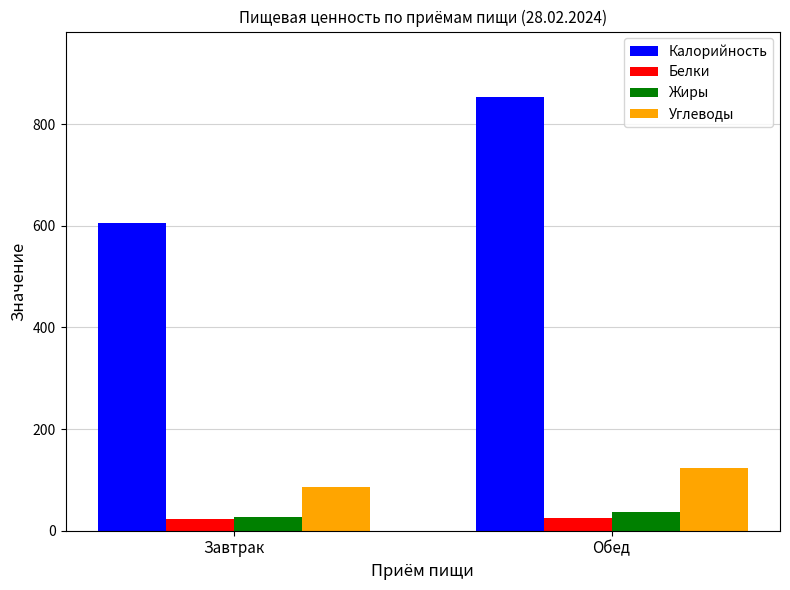

What is the label of the 1st bar from the left?

Завтрак